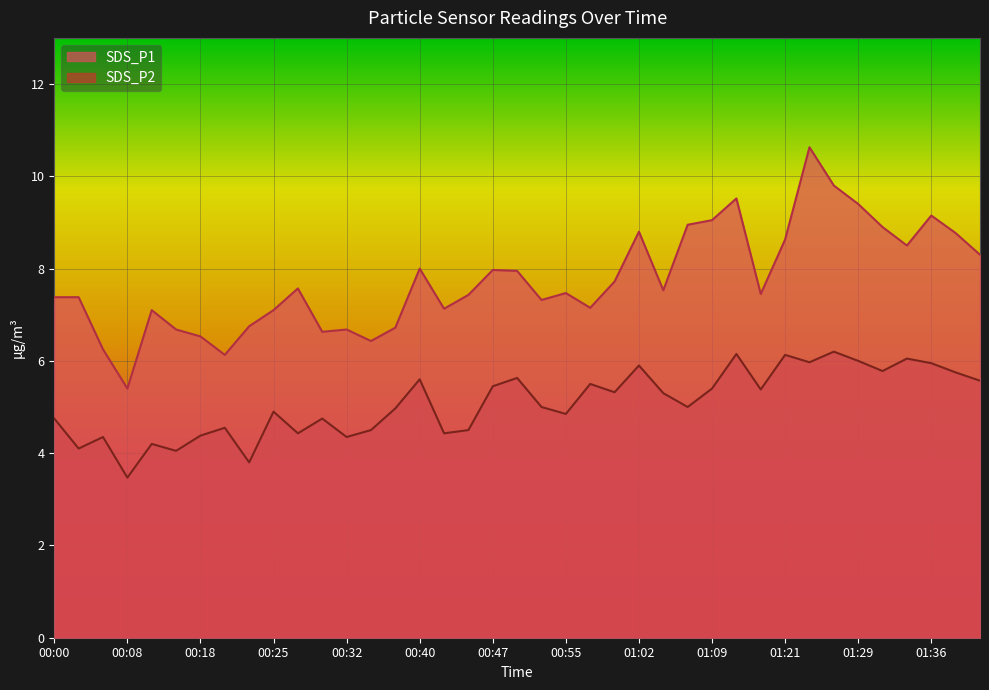

How many lines are shown in the chart?

2